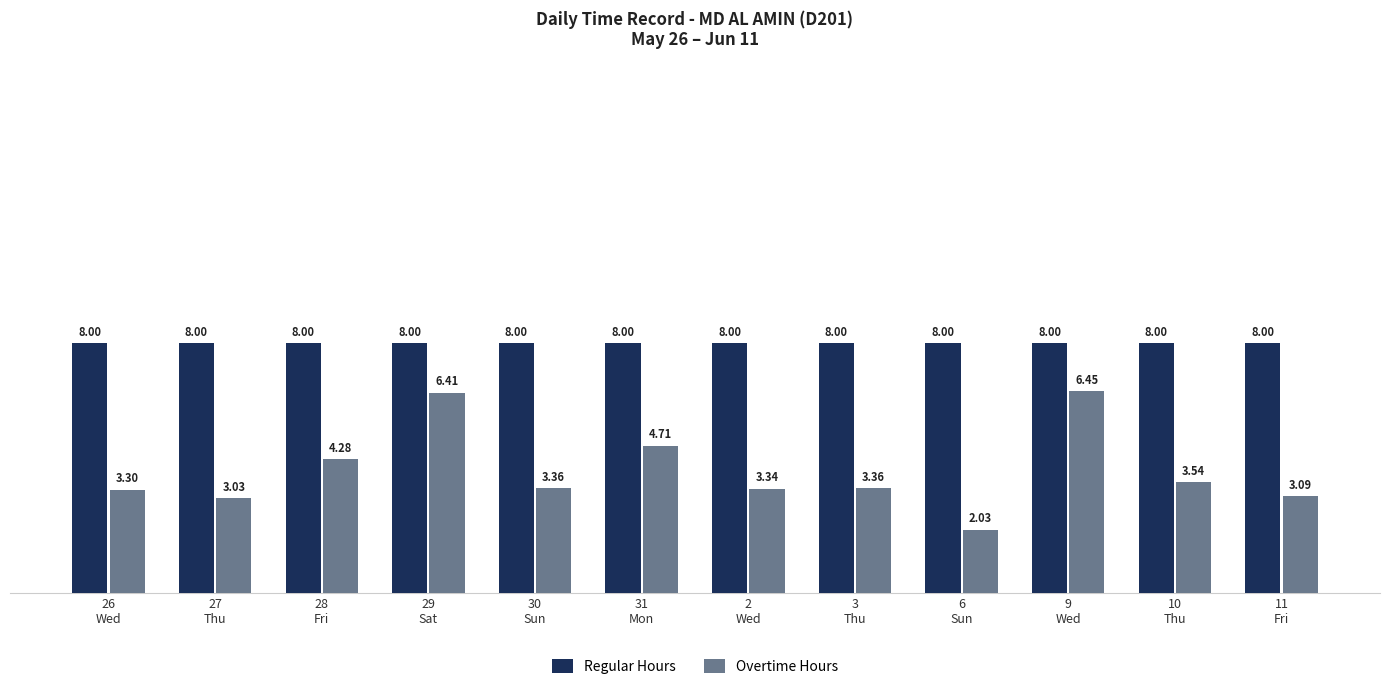

How many distinct data groups are displayed?

2